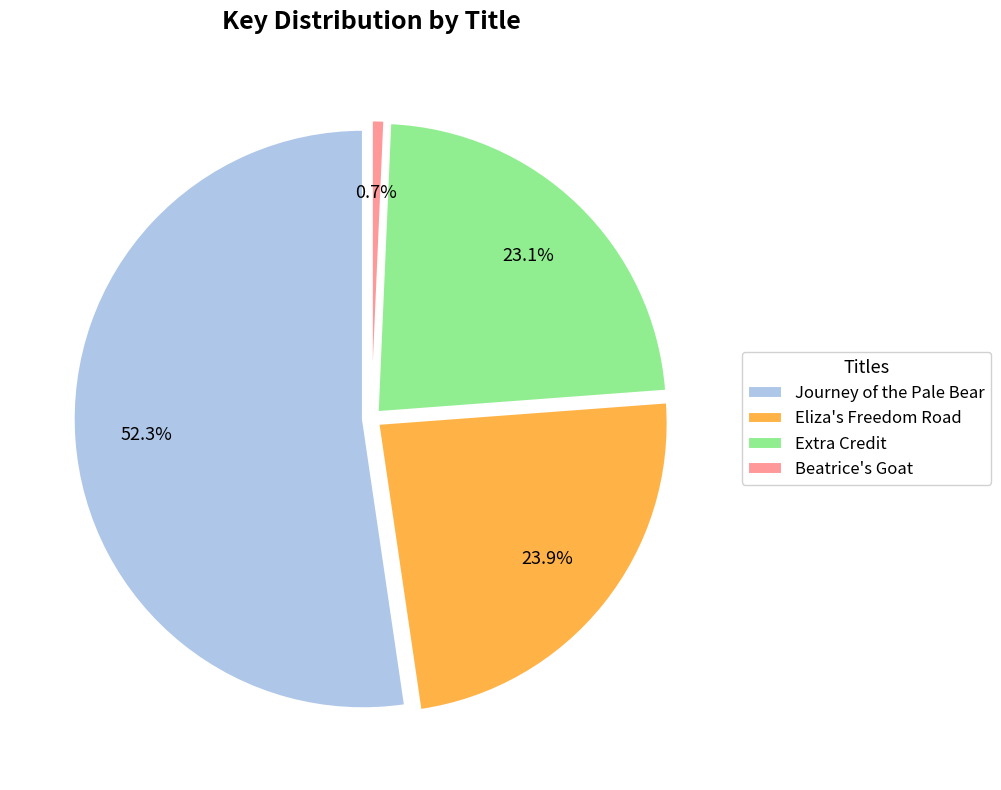

To the nearest percent, what portion does Extra Credit represent?

23%